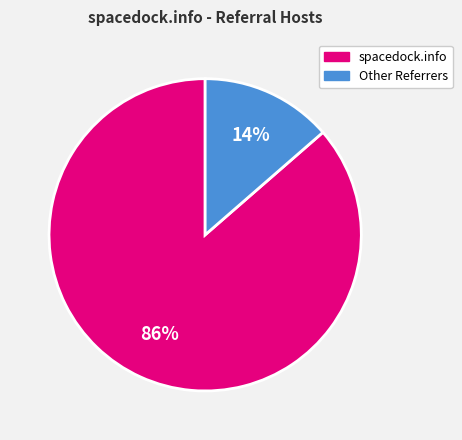

Is there any slice that represents more than half of the pie?

Yes